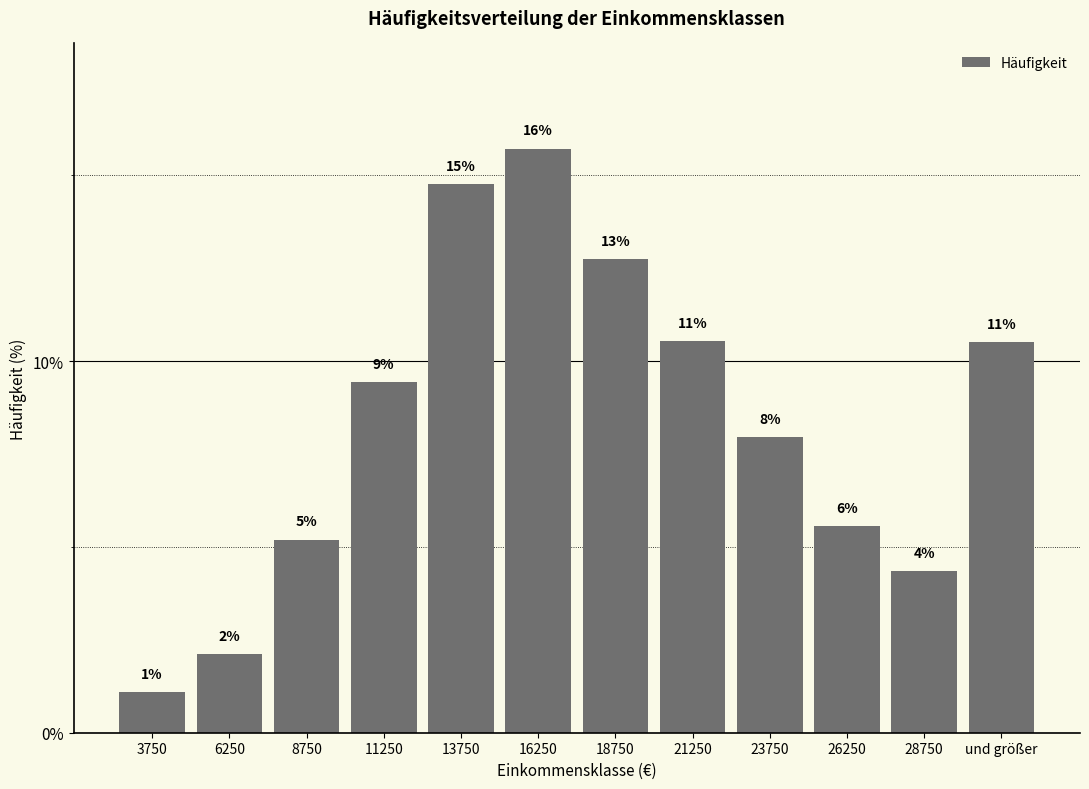

Are the bars horizontal?

No